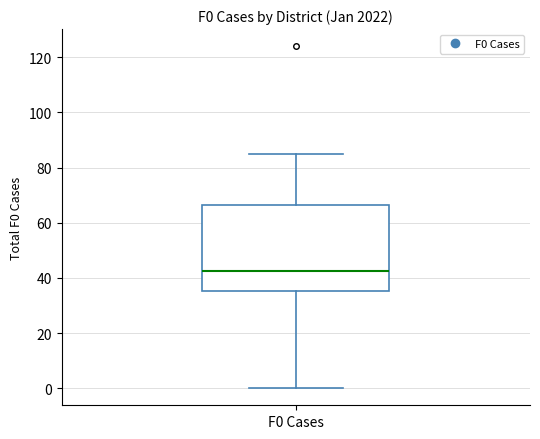

Where does the median line of the box for F0 Cases sit on the y-axis? The values are not printed on the chart, so give them approximately, as read against the axis.

42